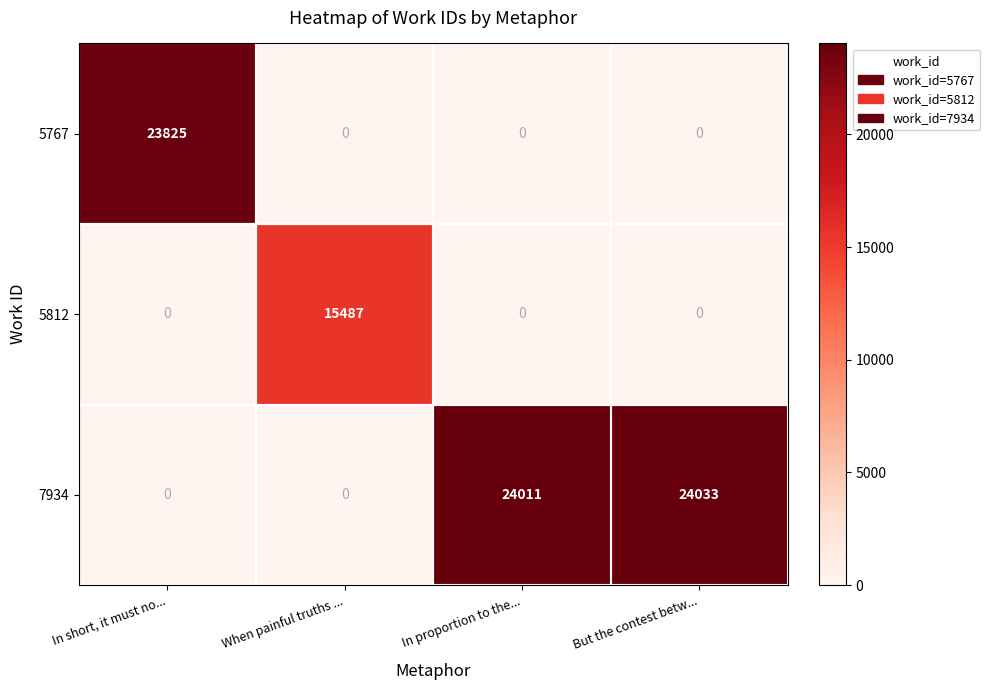

Which series has the widest spread of values?

7934